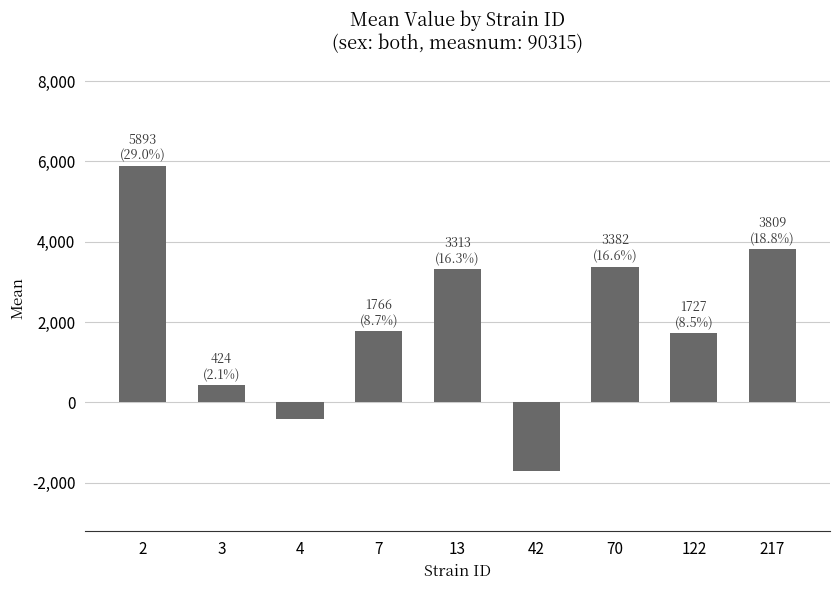

The value at 42 is -1047.0. True or false?

False